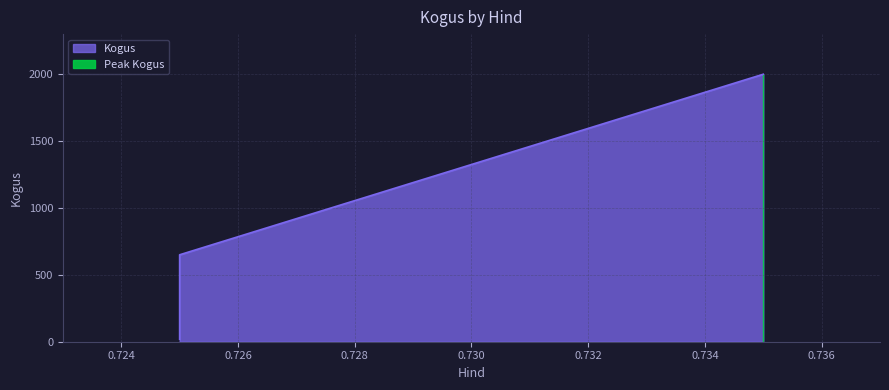

Which label corresponds to the largest value in the chart?

0.735